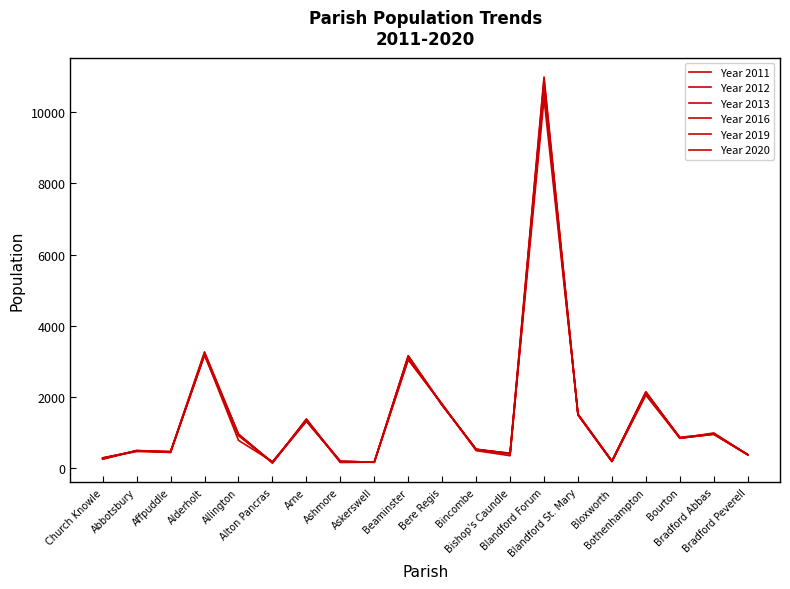

How many lines are shown in the chart?

6